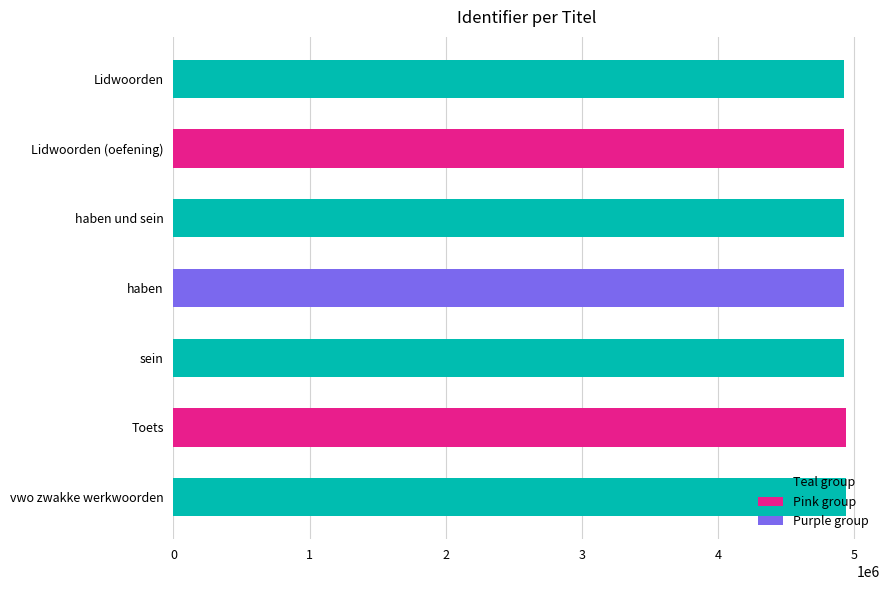

What is the average value?

4933347